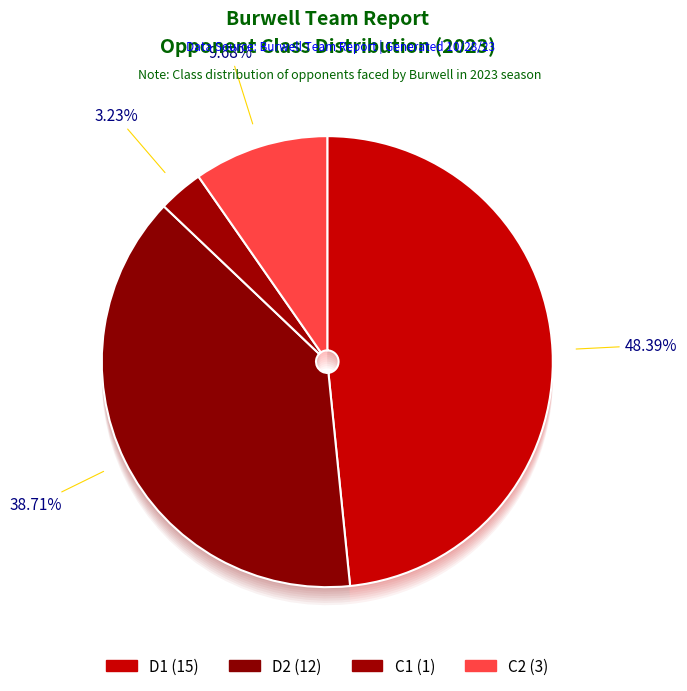

To the nearest percent, what is the combined percentage of C1 and C2?

13%